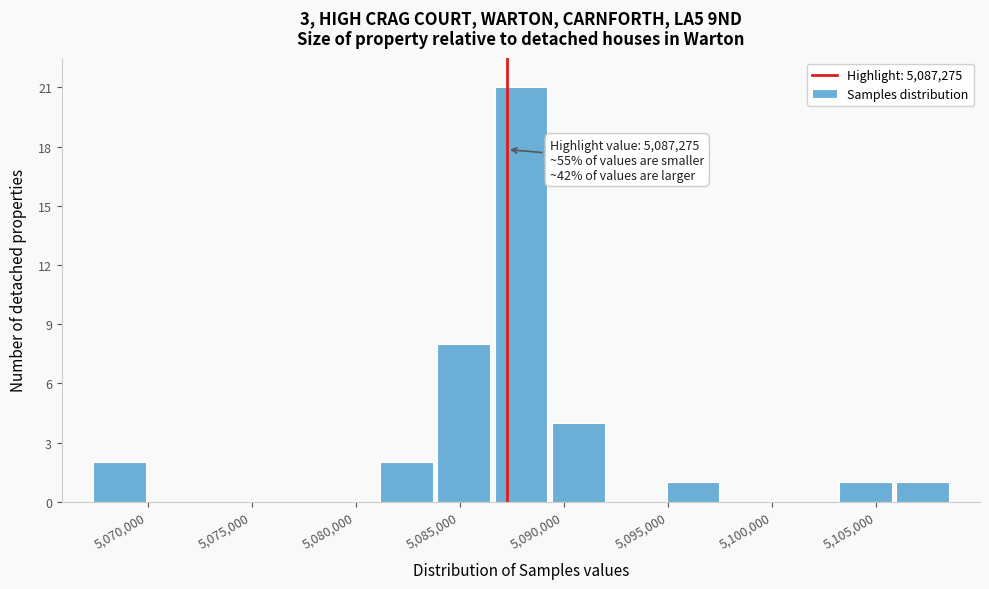

Which range on the x-axis has the tallest bar?

5086500 to 5089500